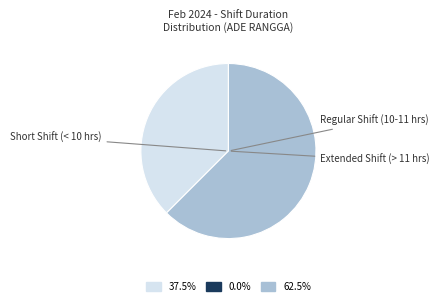

Is there any slice that represents more than half of the pie?

Yes